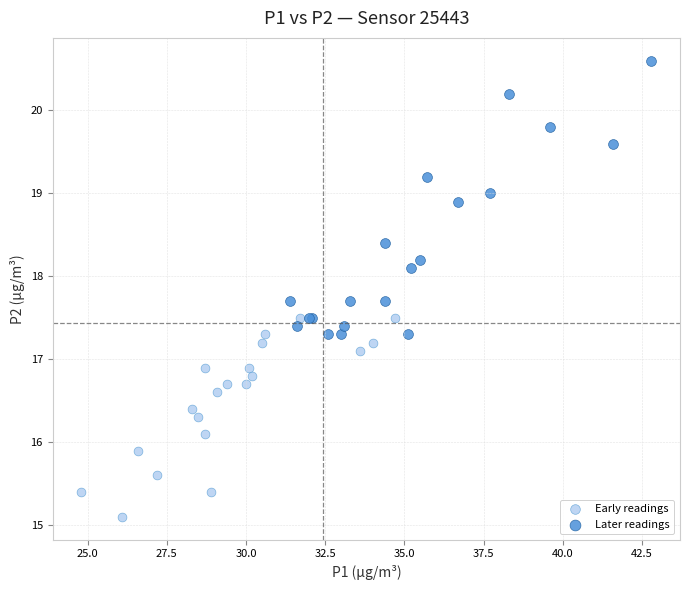

Which series has the widest spread of Y values?

Later readings